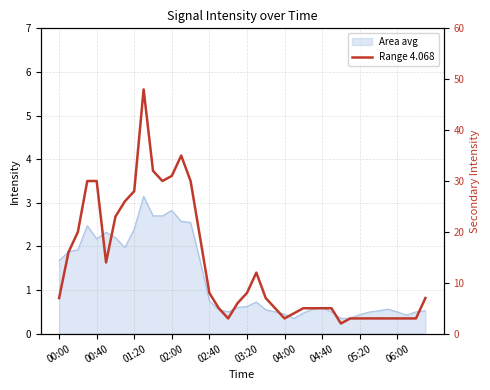

Between 15 and 06:00, which is larger?

06:00